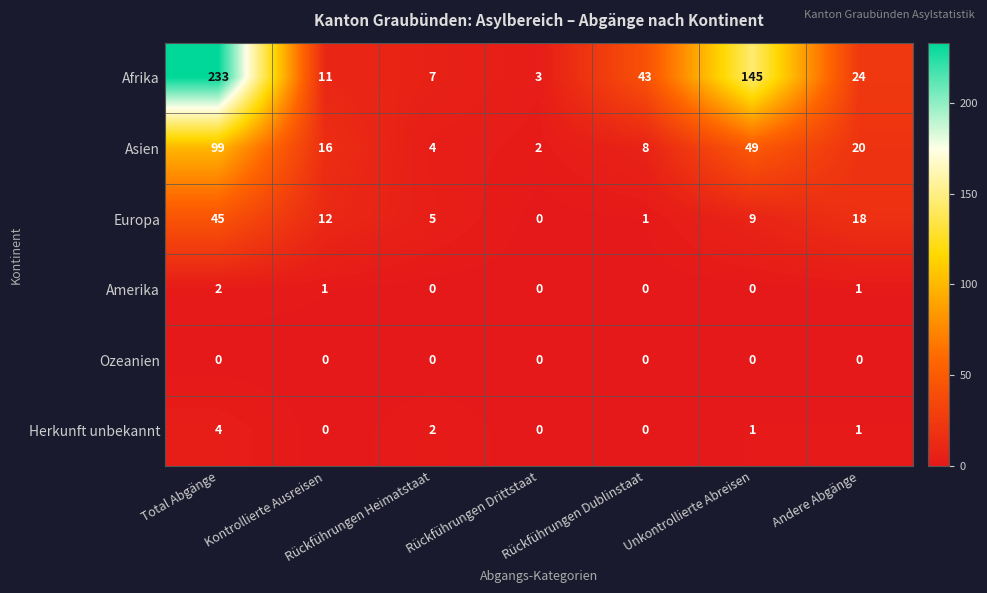

At which category is the sum across all series the highest?

Total Abgänge